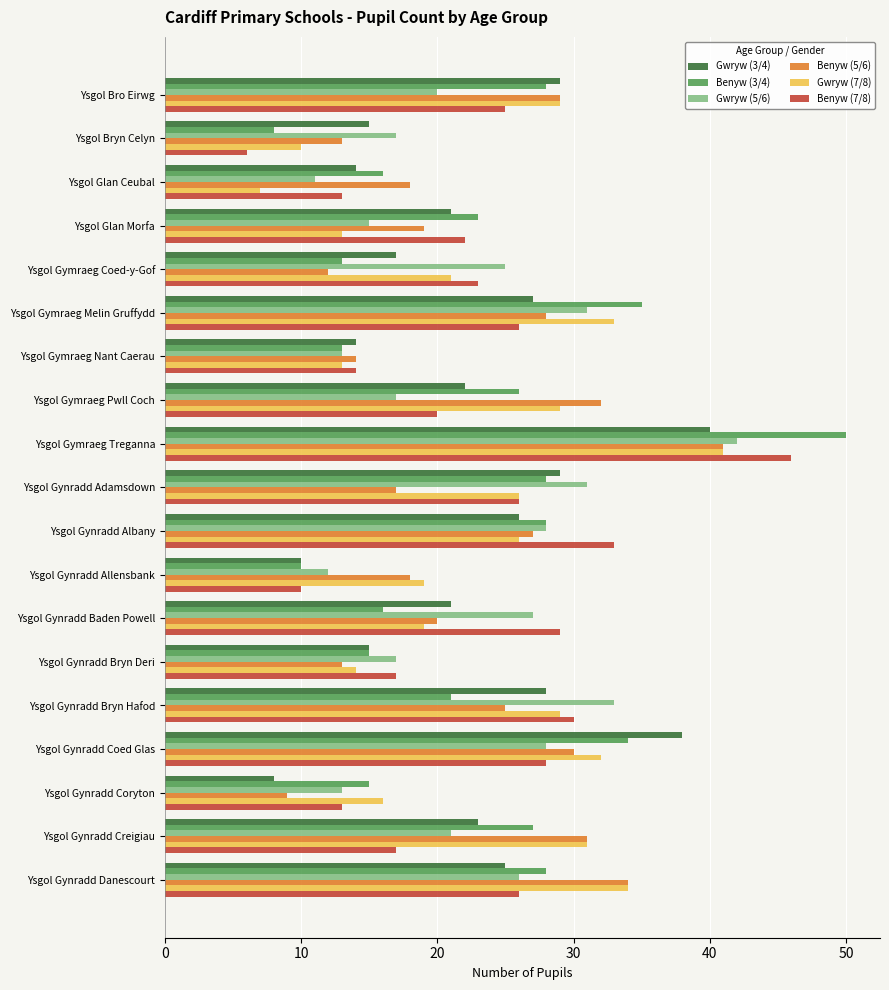

At which label does Benyw (7/8) reach its minimum?

Ysgol Bryn Celyn